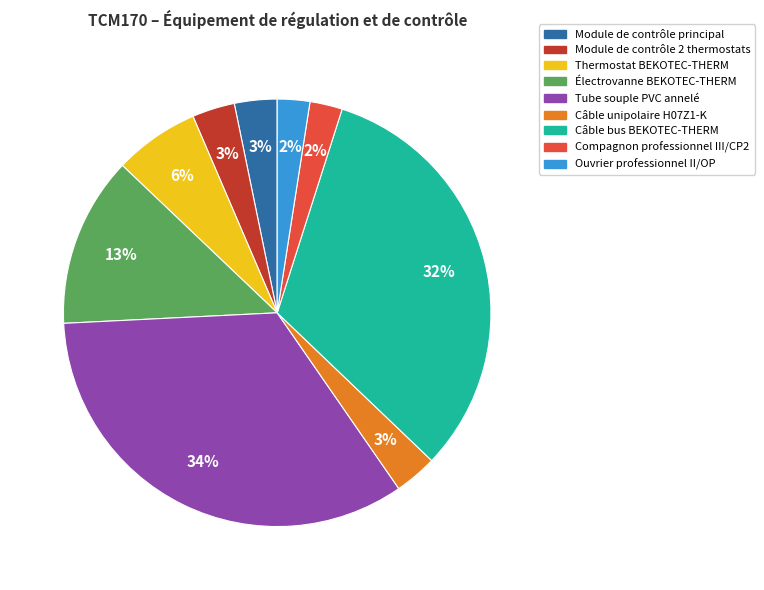

To the nearest percent, what portion does Module de contrôle 2 thermostats represent?

3%